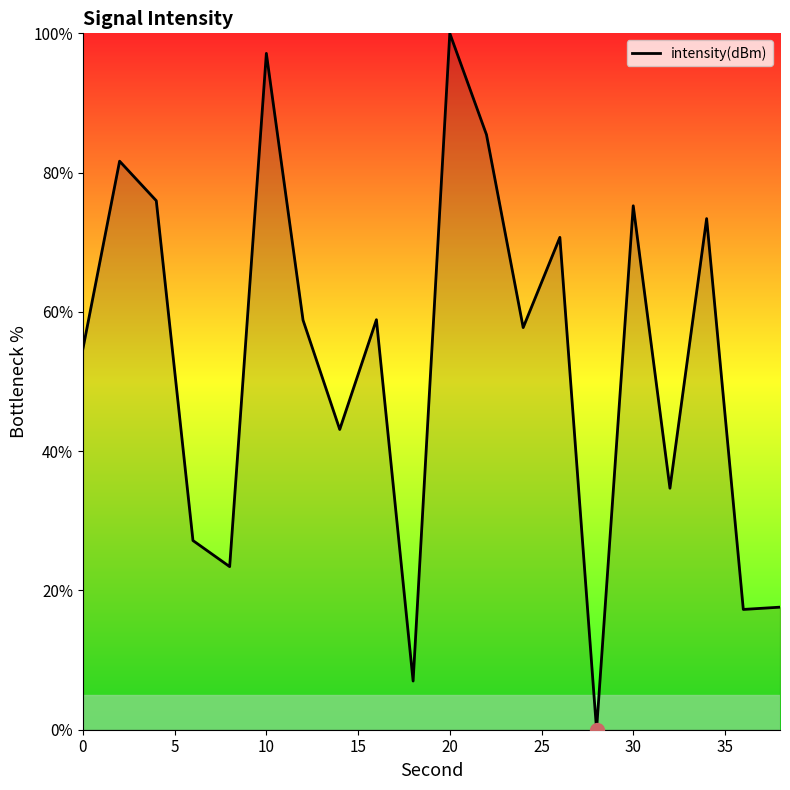

What is the greatest value displayed?

100.0